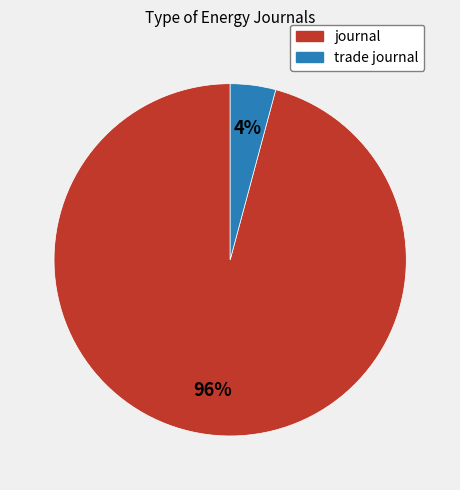

True or false: trade journal accounts for 4% of the total.

True